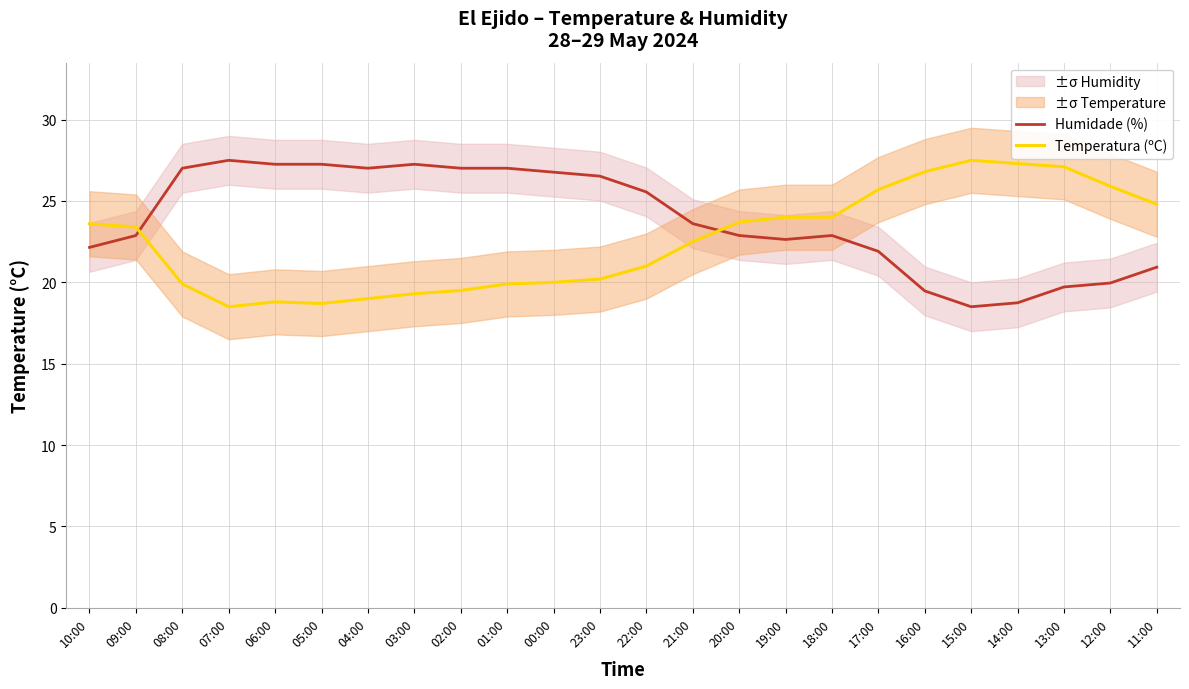

The Temperatura (ºC) series shows 18.7 at 05:00. True or false?

True